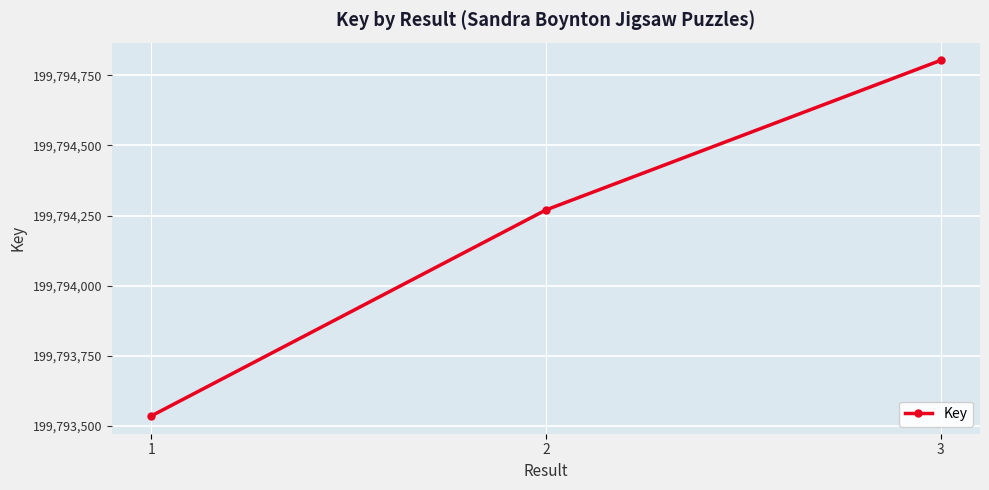

Is it true that the value at 1 is 199793536?

True